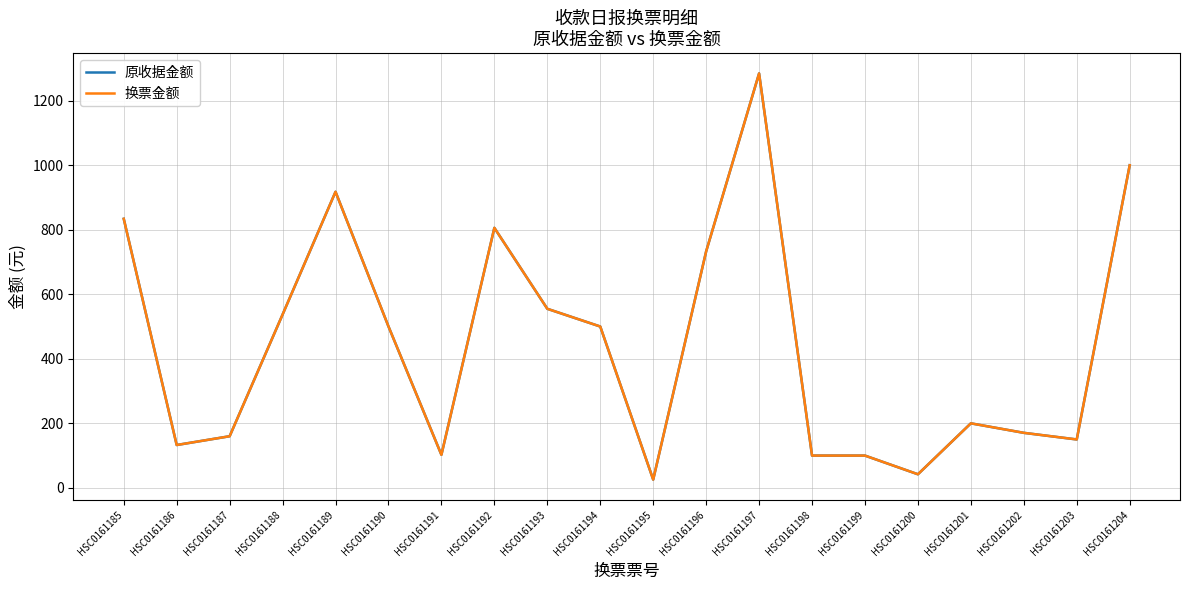

What is the average value of the 换票金额 series?

442.6